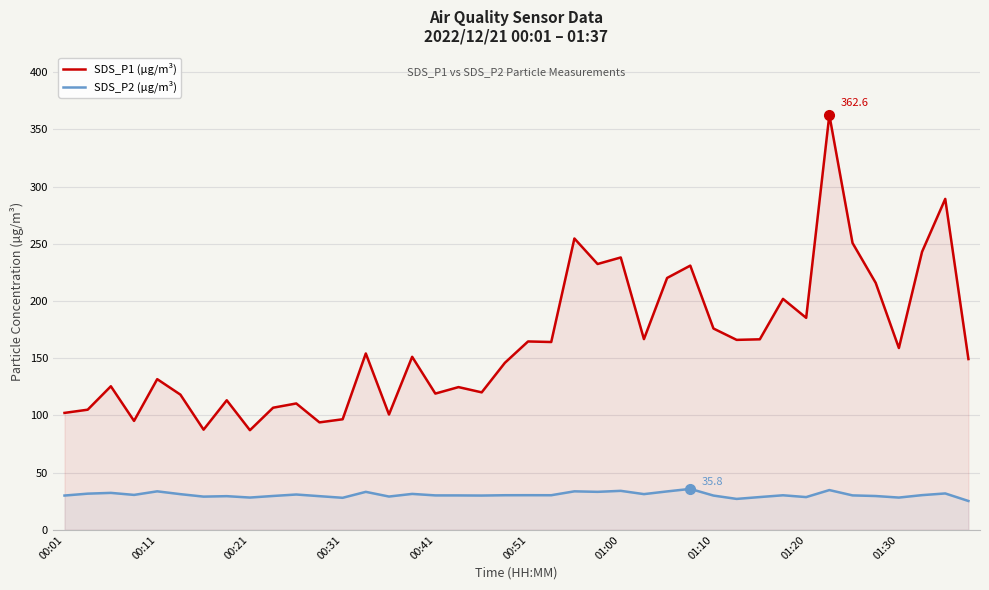

Which series has the widest spread of values?

SDS_P1 (µg/m³)